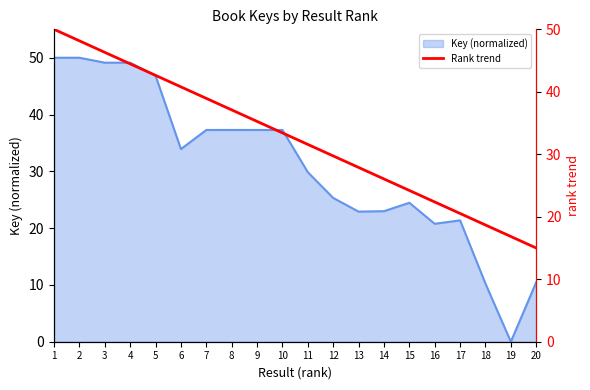

The Key (normalized) series shows 20.8 at 16. True or false?

True